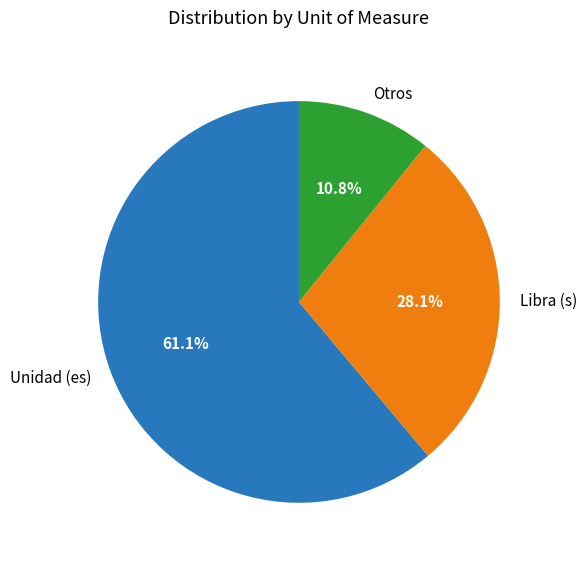

Between Otros and Unidad (es), which is larger?

Unidad (es)